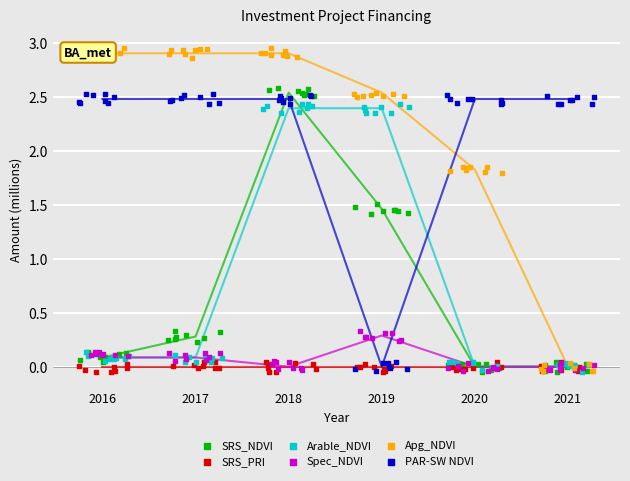

Which series has the largest Y range (max minus min)?

Apg_NDVI